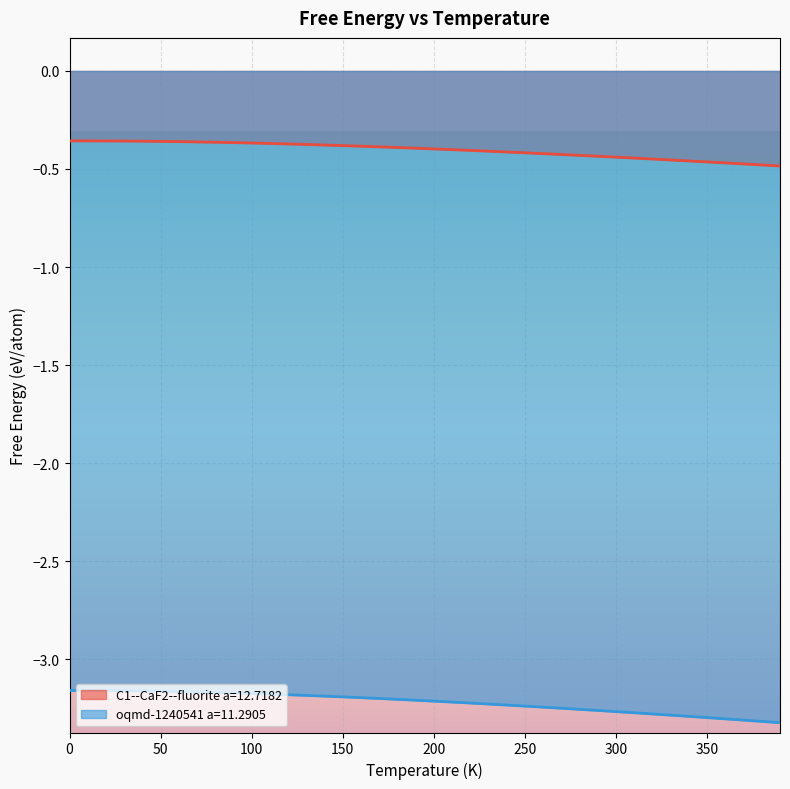

What is the spread (max minus min) of values at 230.0?

2.8